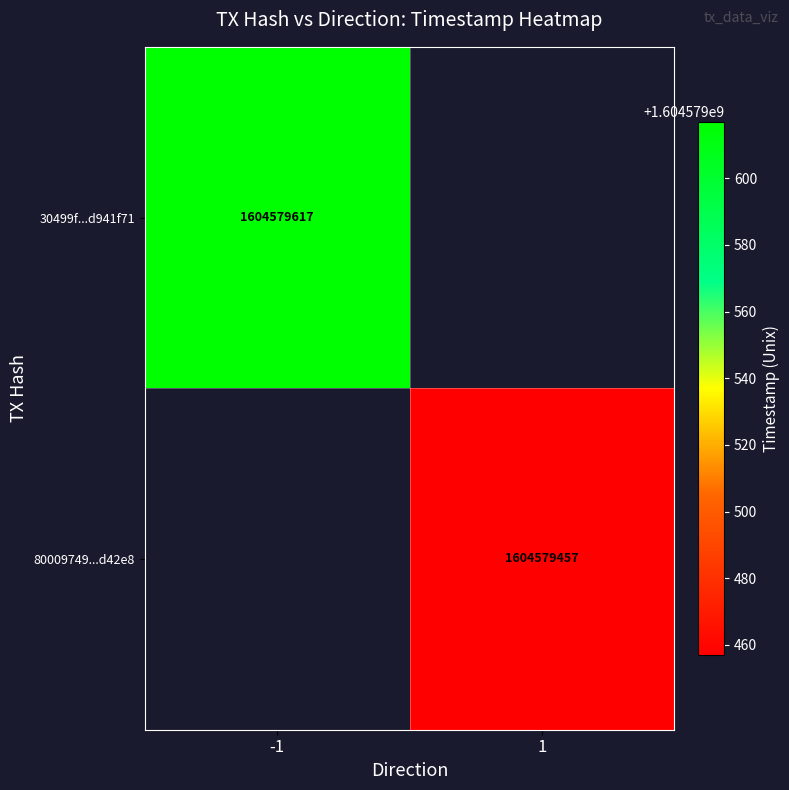

How many positive values does the 30499f0227222ffa4ae83585d6bf8325d941f71 series have?

1